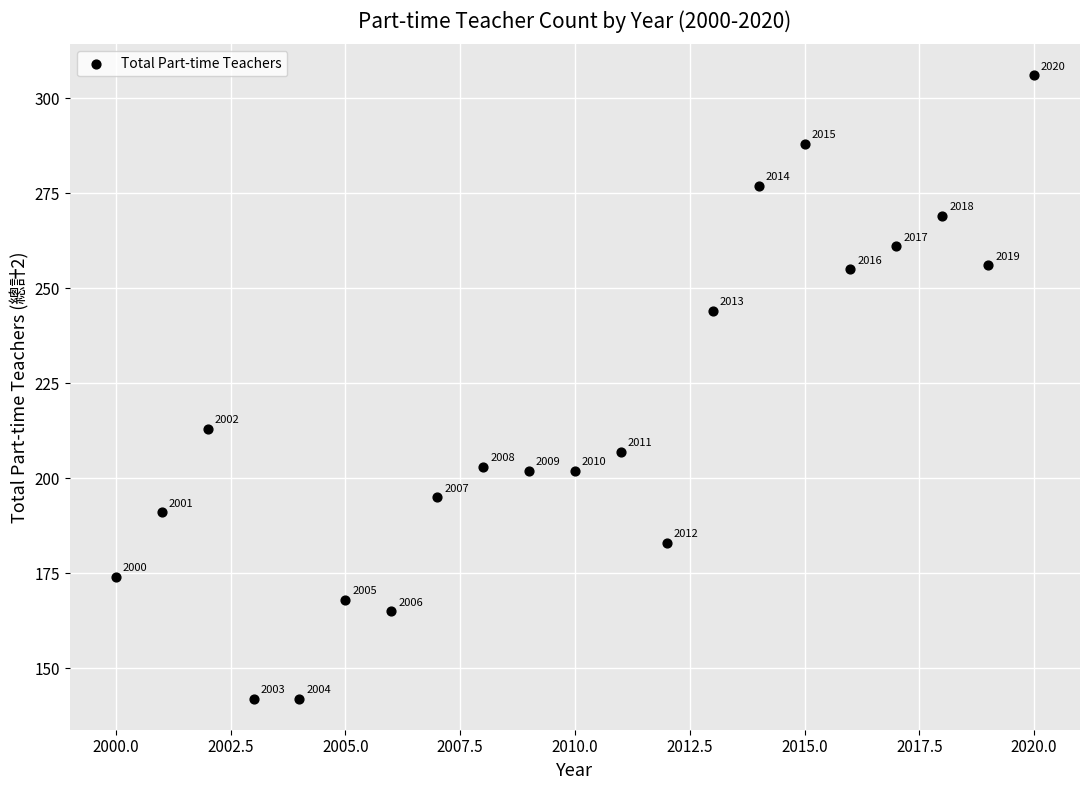

What Y value in the scatter plot is closest to 224?

213